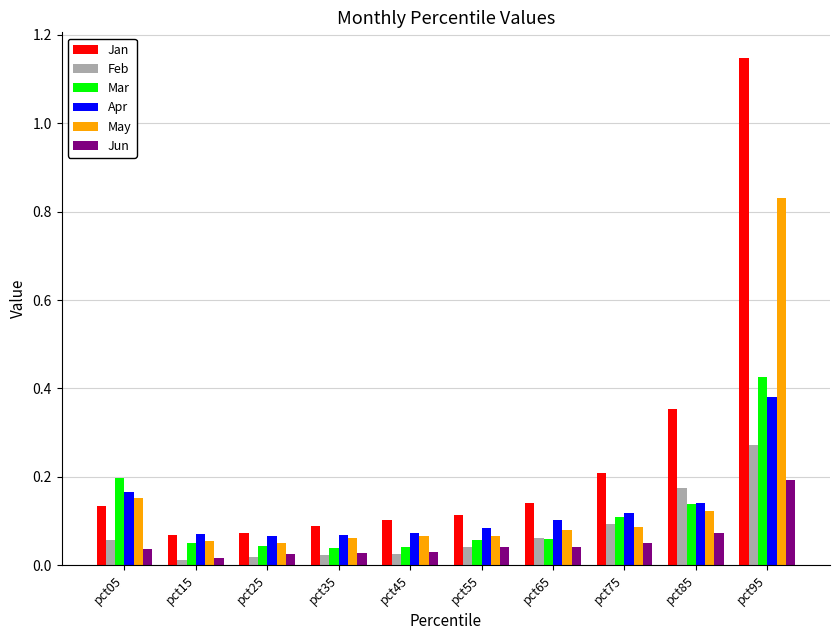

Is it true that Feb equals 0.2 at pct85?

True